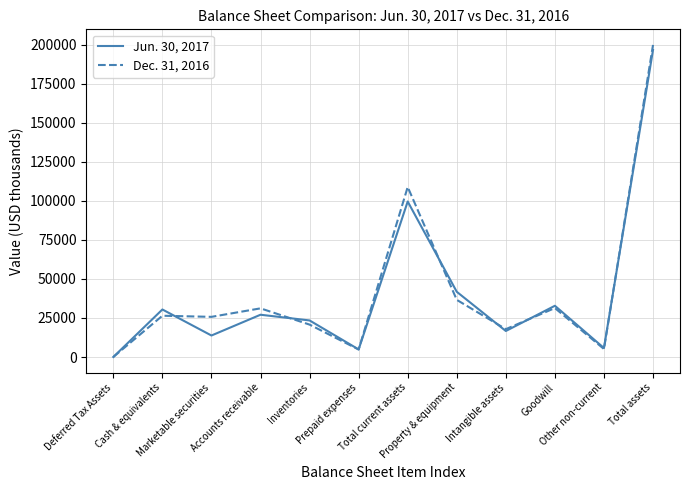

Which series has the widest spread of values?

Dec. 31, 2016